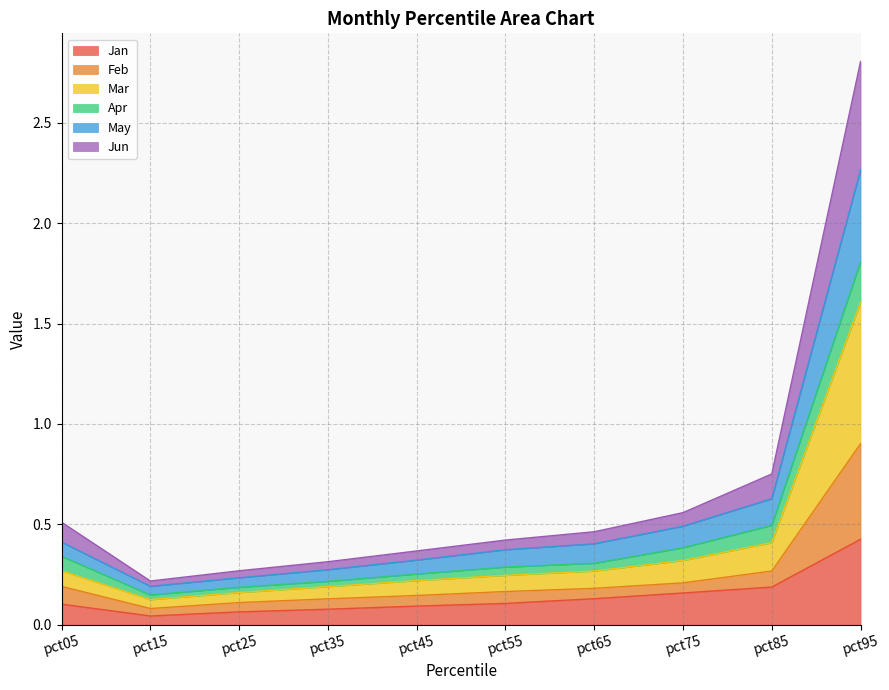

At which label is Feb closest to 0?

pct15